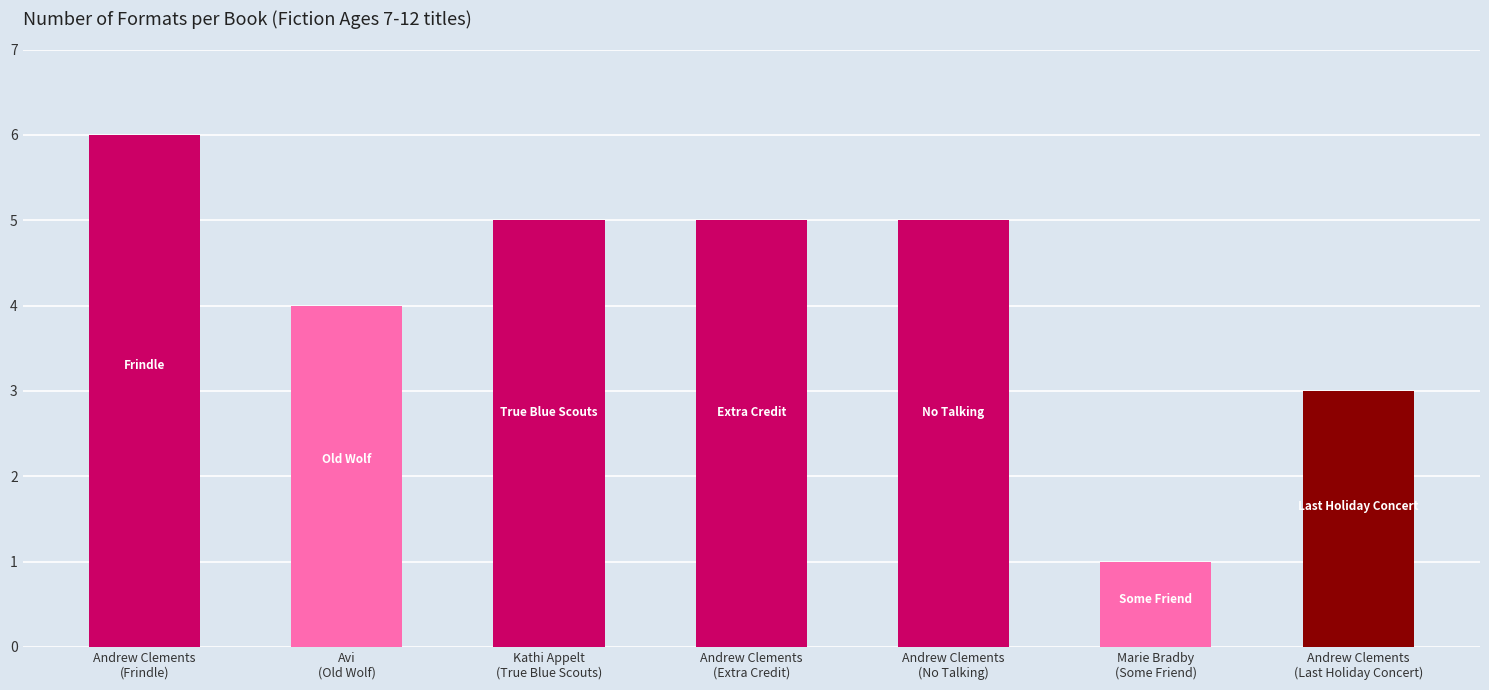

What is the difference between the maximum and minimum values?

5